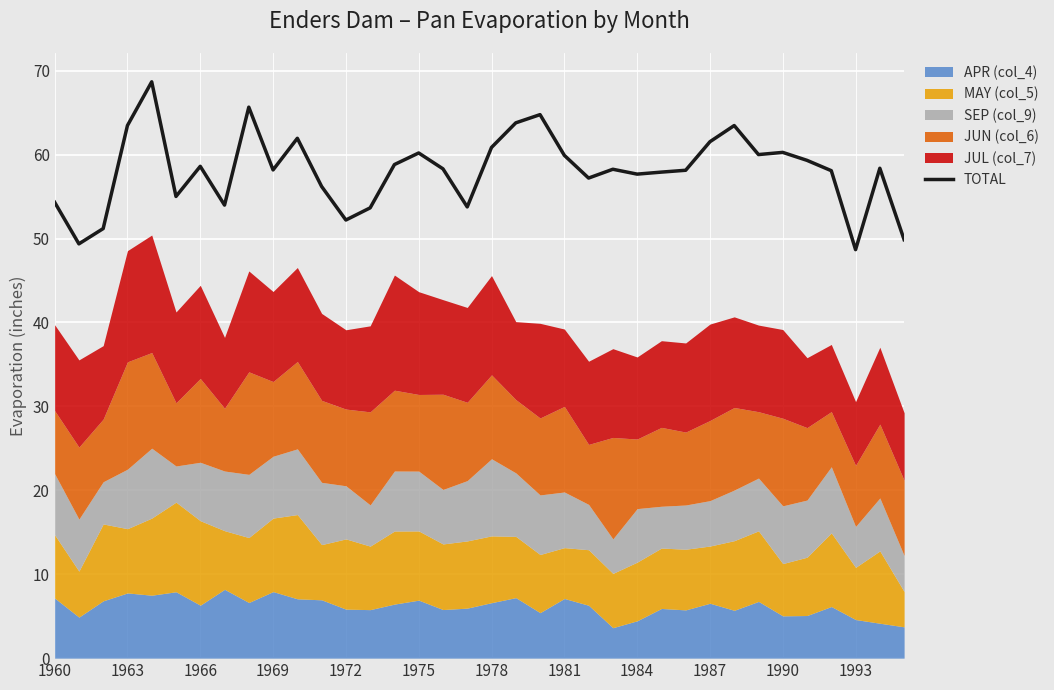

What is the lowest value of the TOTAL series?

48.7